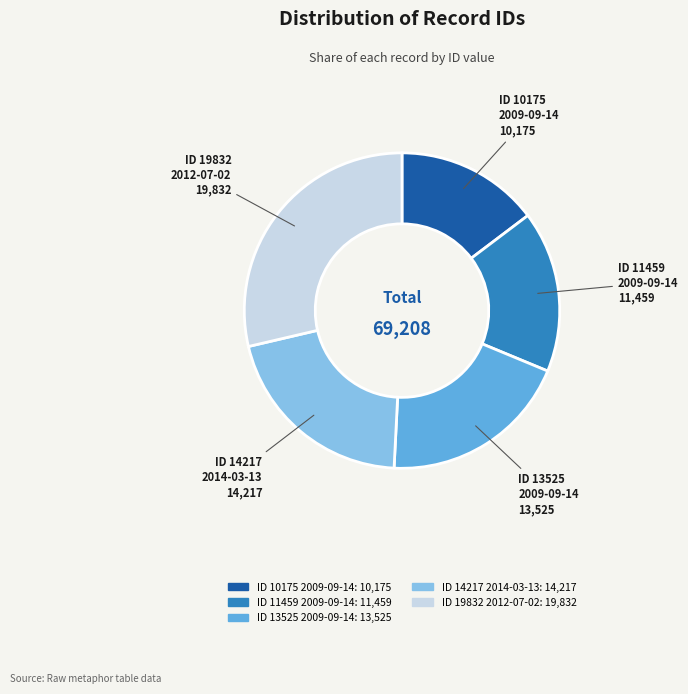

Does any single category account for the majority?

No